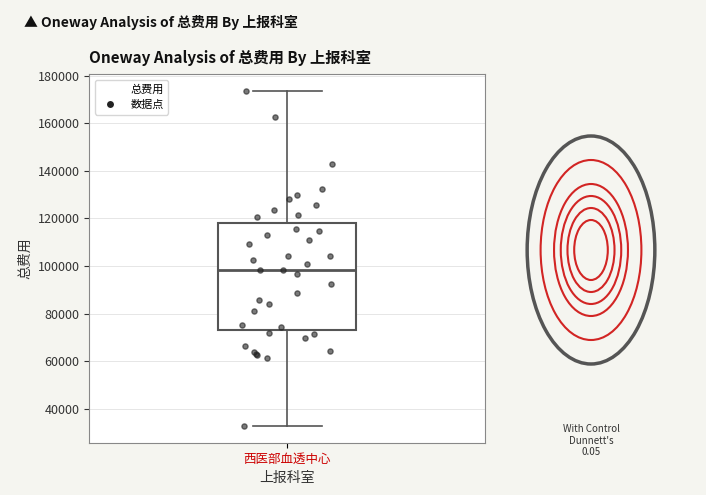

Read this box plot against the y-axis: the position of the median line, the range covered by the box, and the ends of both whiskers. The values are not printed on the chart, so give them approximately, as read against the axis.

median 98000, box 74000 to 118000, whiskers 32000 to 174000